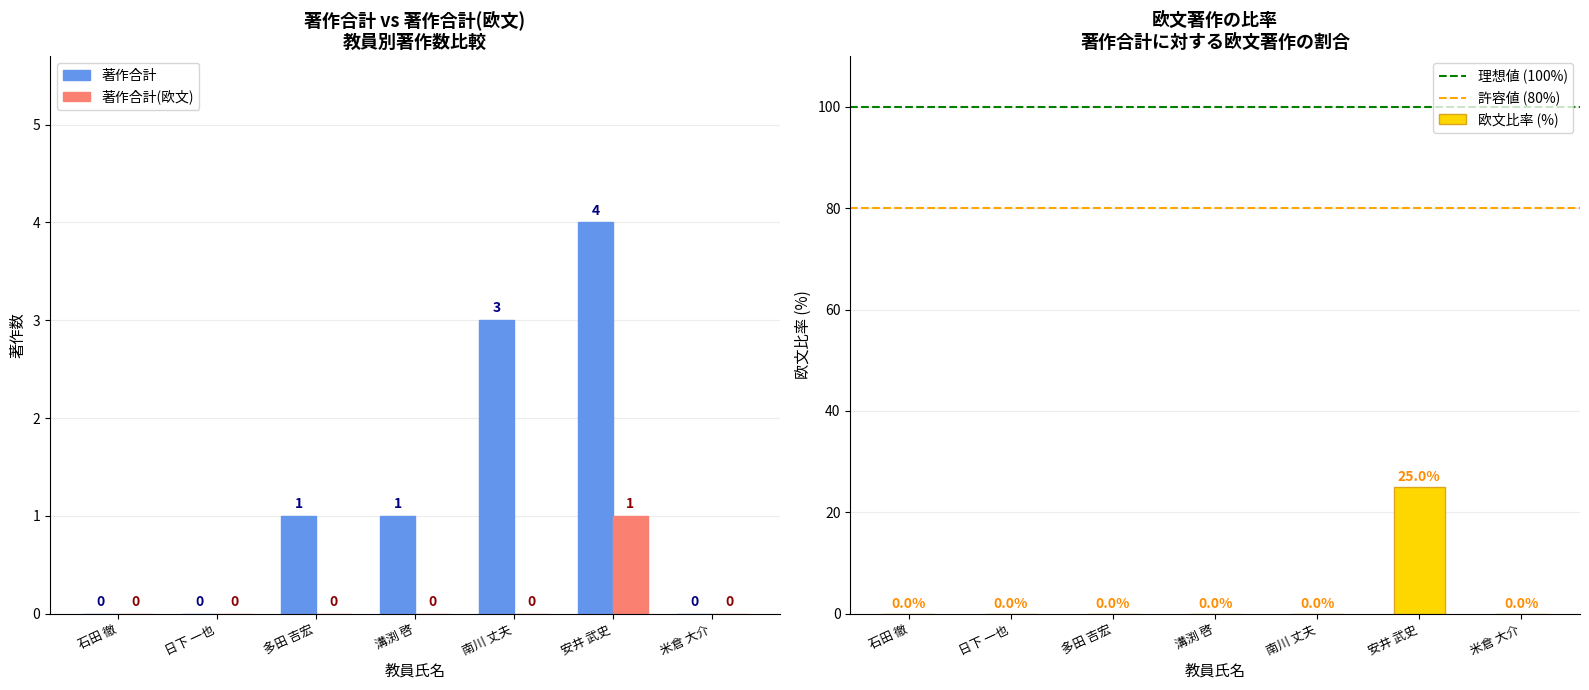

What is the sum of all 著作合計(欧文) values?

1